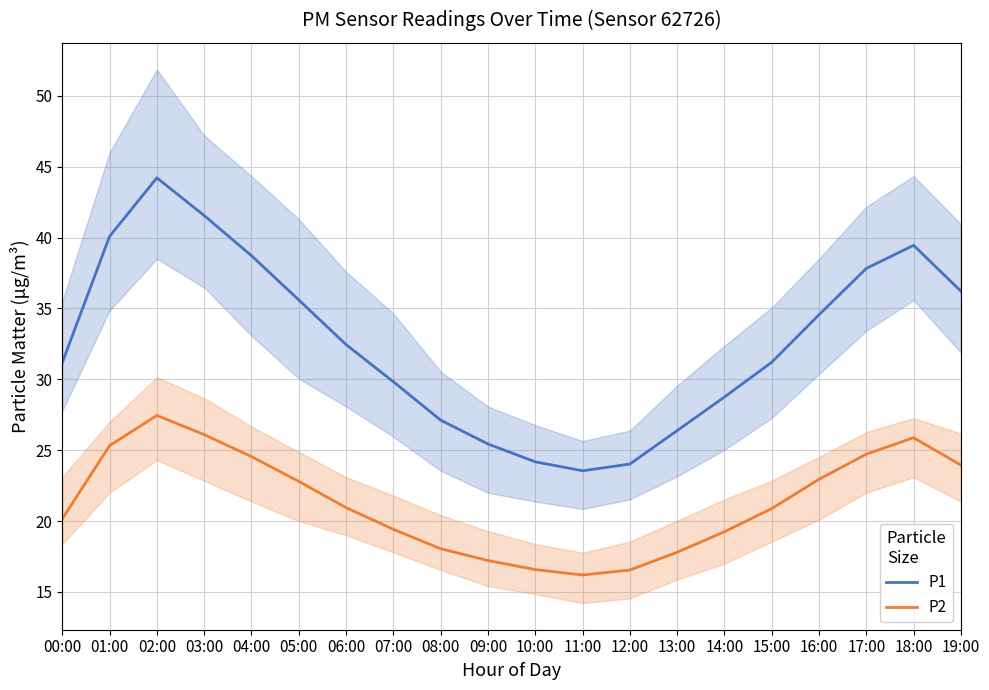

Is it true that P2 equals 42.7 at 19:00?

False